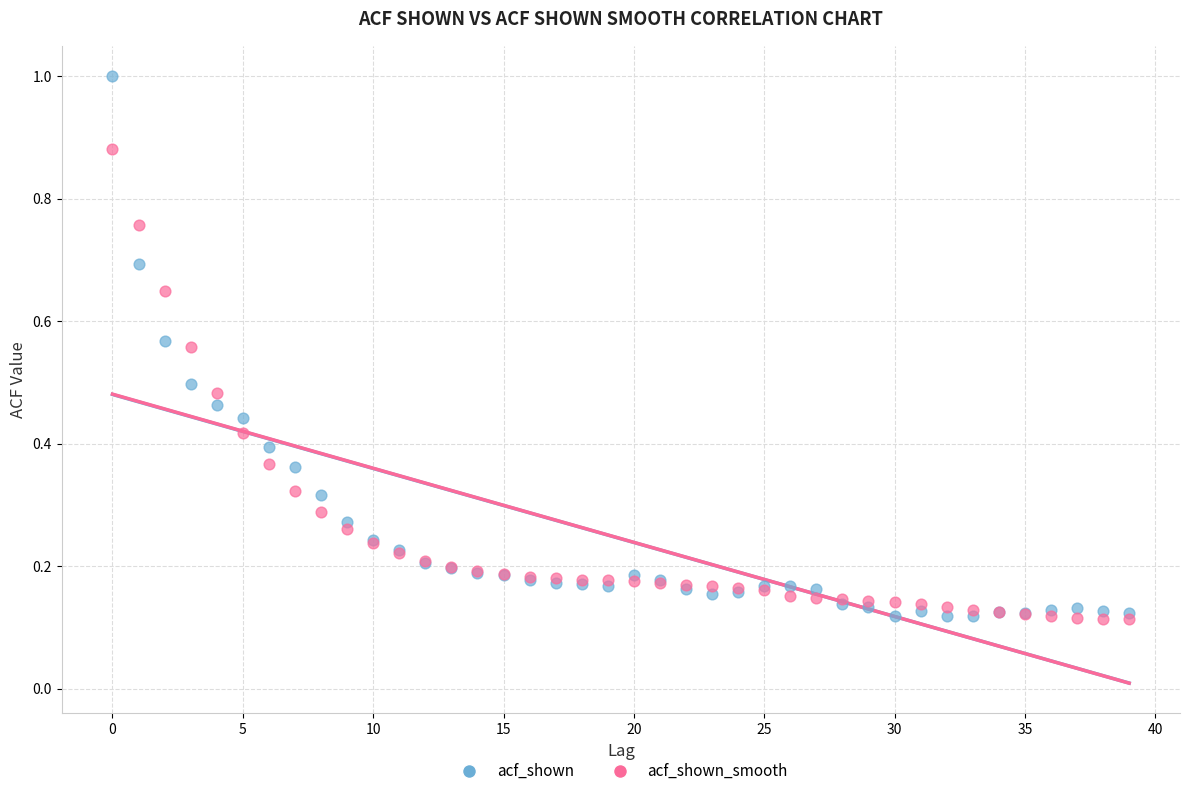

Which series reaches the maximum Y coordinate?

acf_shown